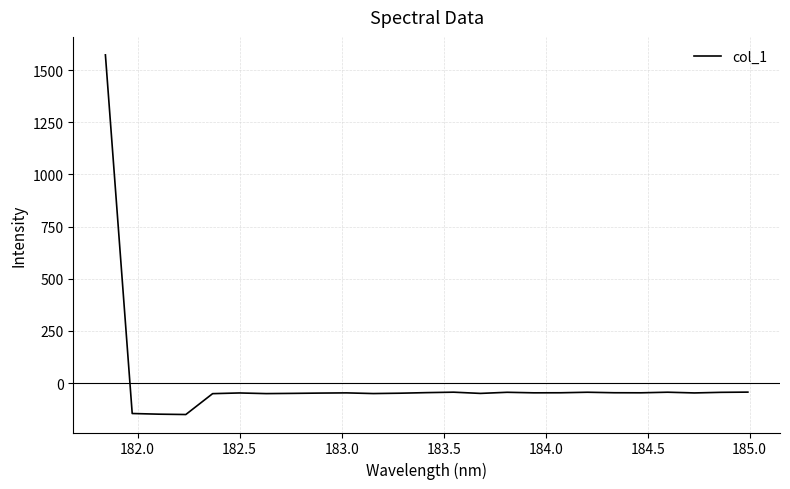

What is the smallest value displayed?

-150.5